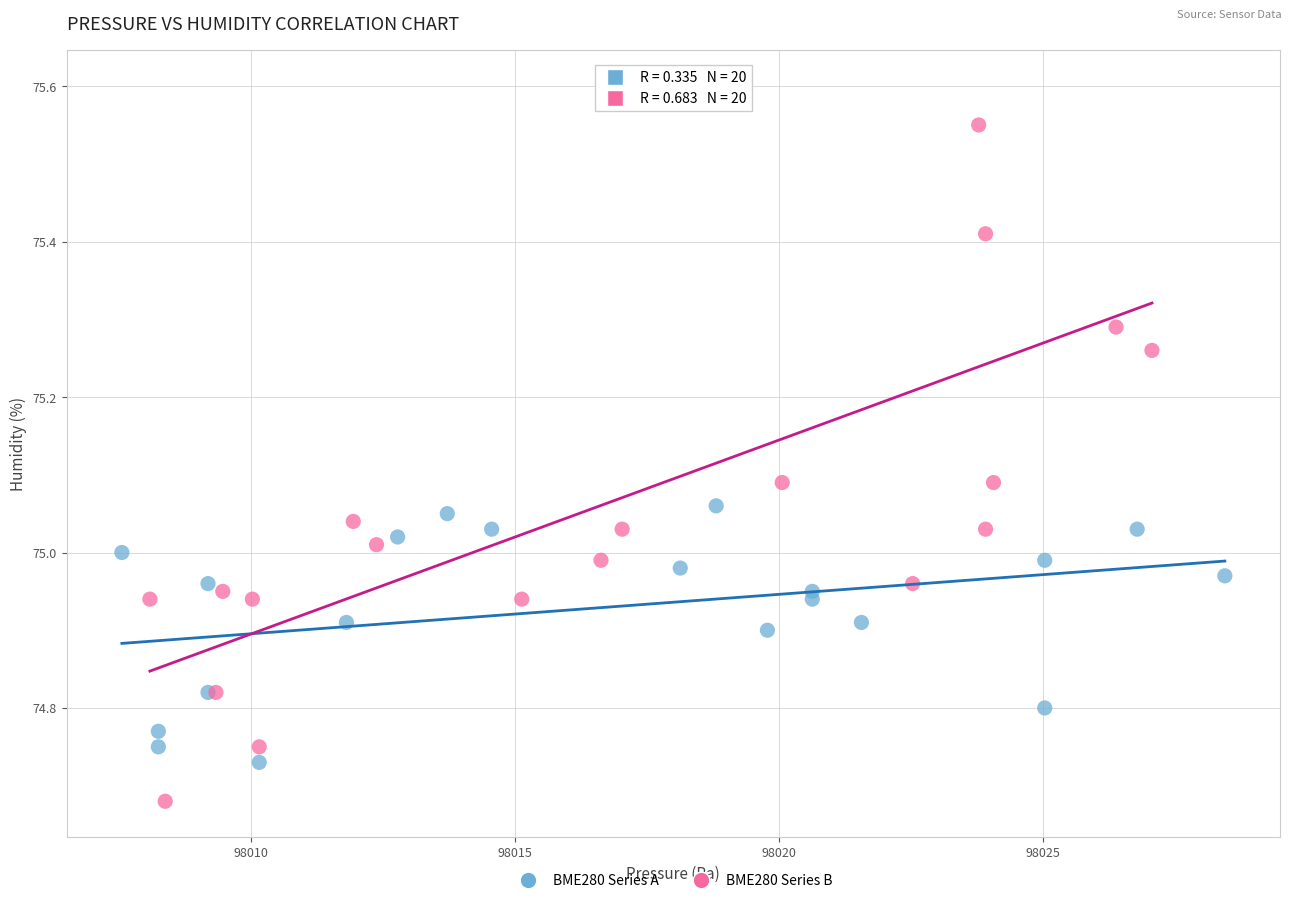

Which series contains the highest Y value?

BME280 Series B